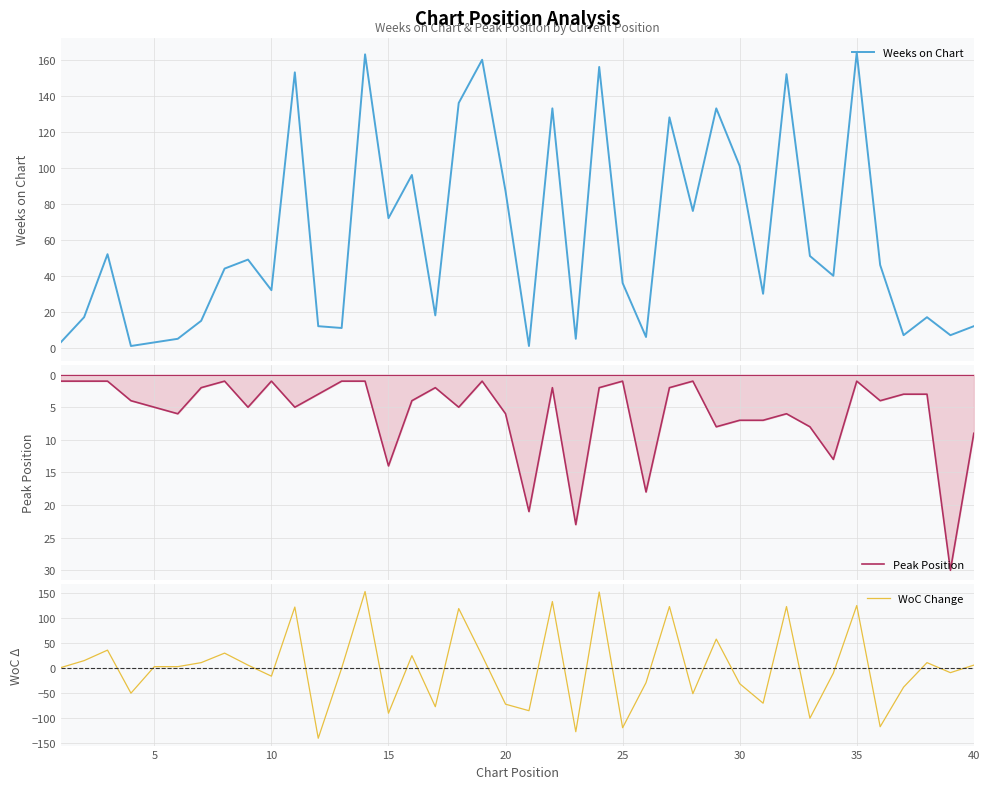

What is the highest value of the Weeks on Chart series?

164